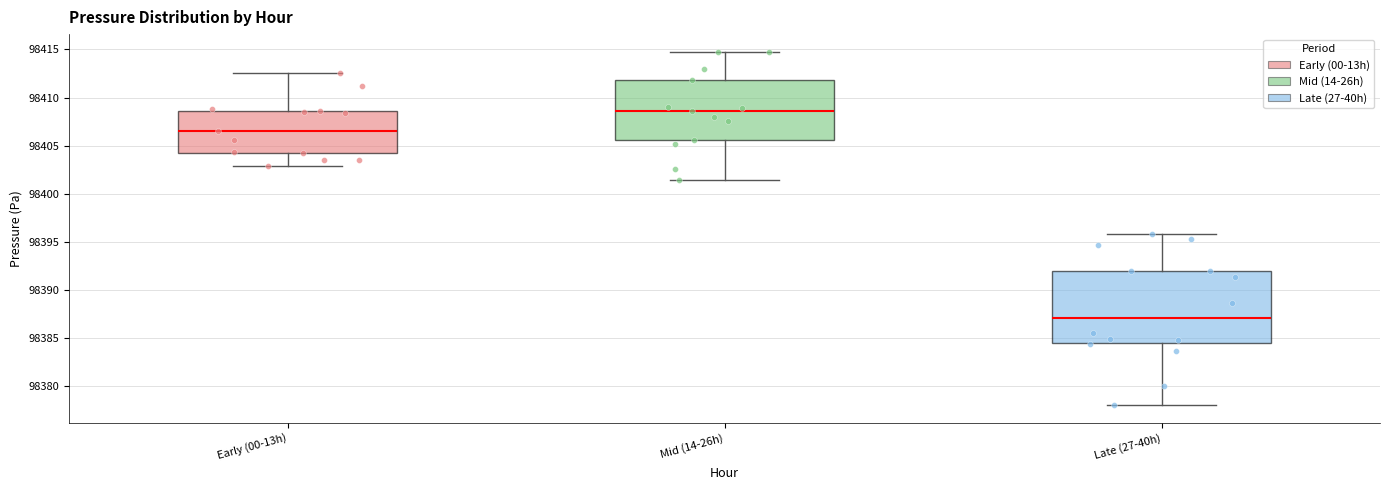

Where is the lower edge of the box for Early (00-13h) on the y-axis? The values are not printed on the chart, so give them approximately, as read against the axis.

98404.5